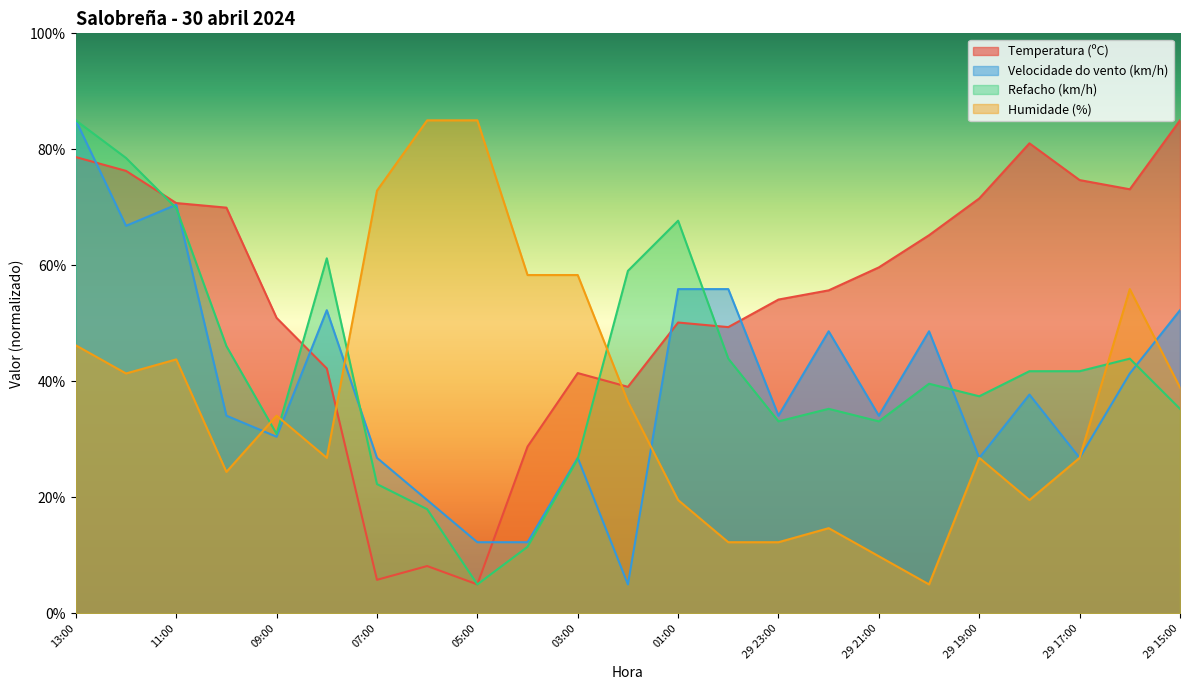

How many data points does each series have?

23